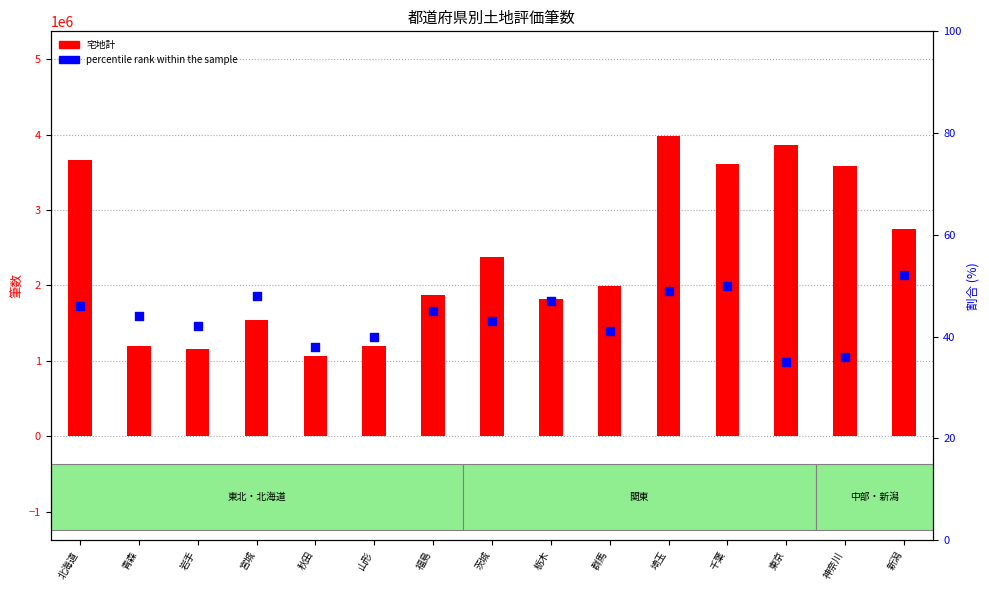

Which series reaches the minimum Y coordinate?

percentile rank within the sample